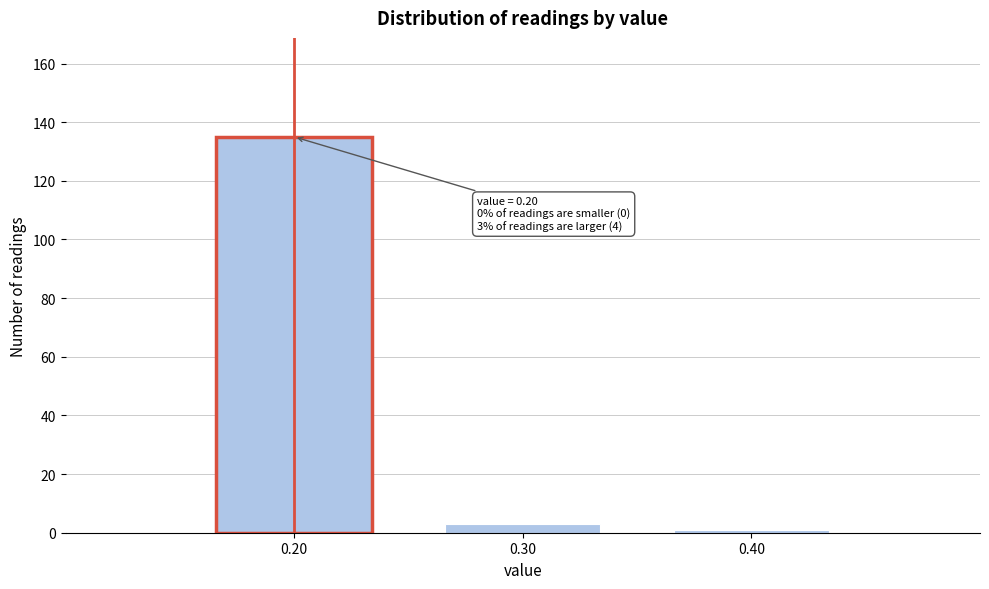

Over which range of the x-axis is the bar tallest?

0.15 to 0.25